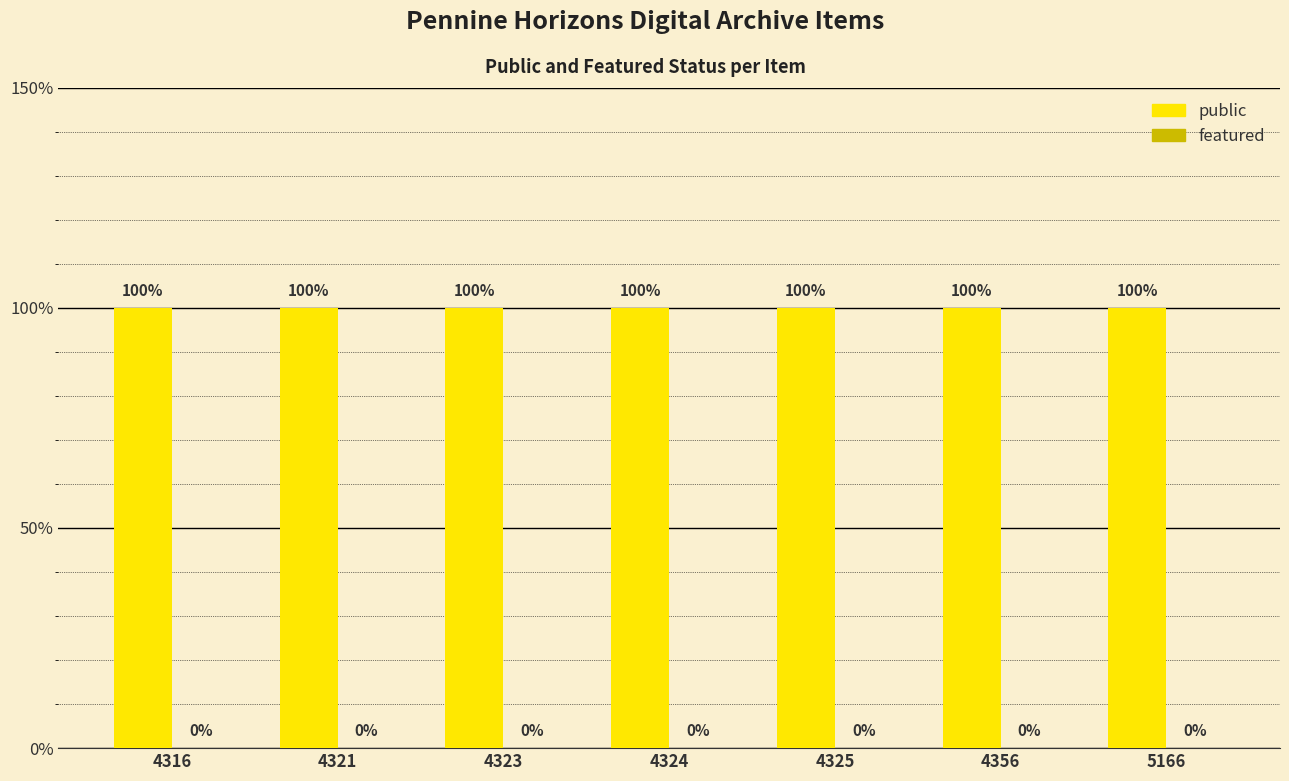

How many data points does each series have?

7